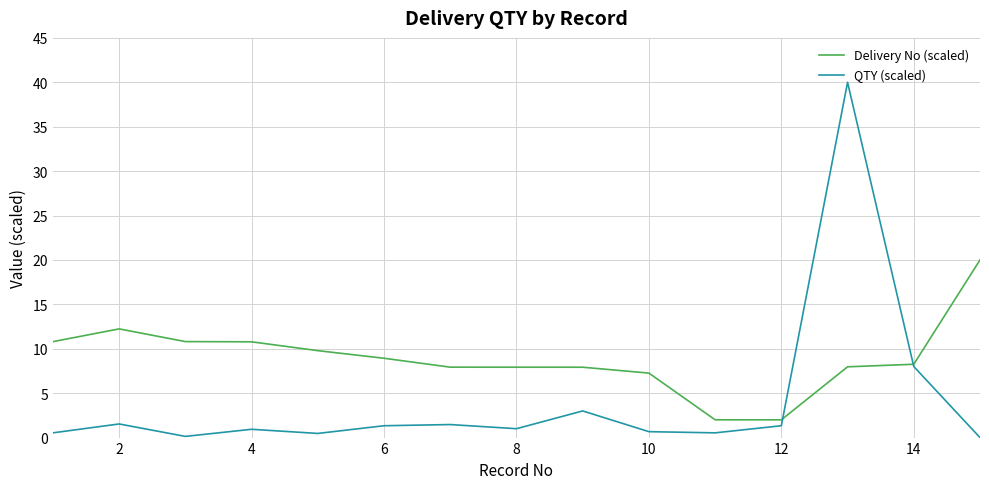

What are all the series names shown in the legend?

Delivery No (scaled), QTY (scaled)